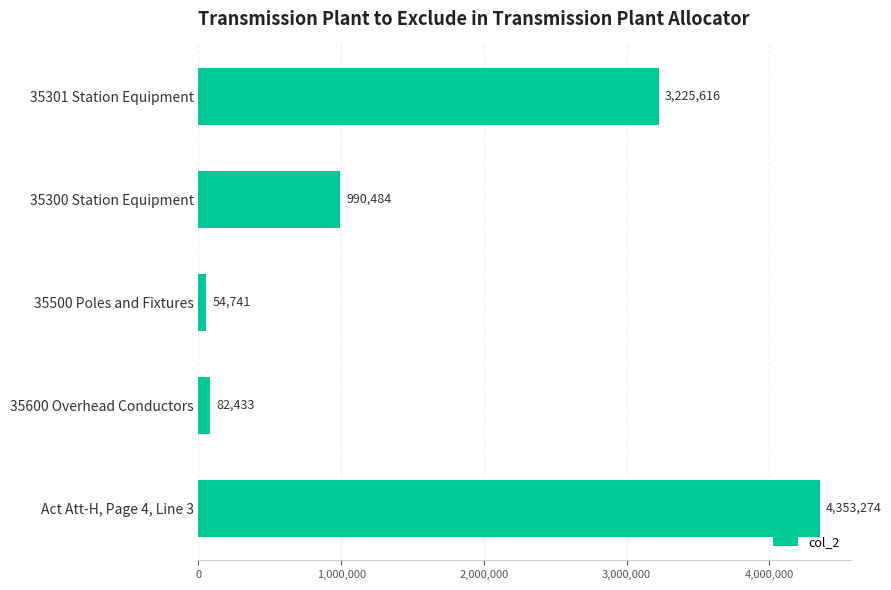

Where is the data nearest to the value 2204007?

35301 Station Equipment